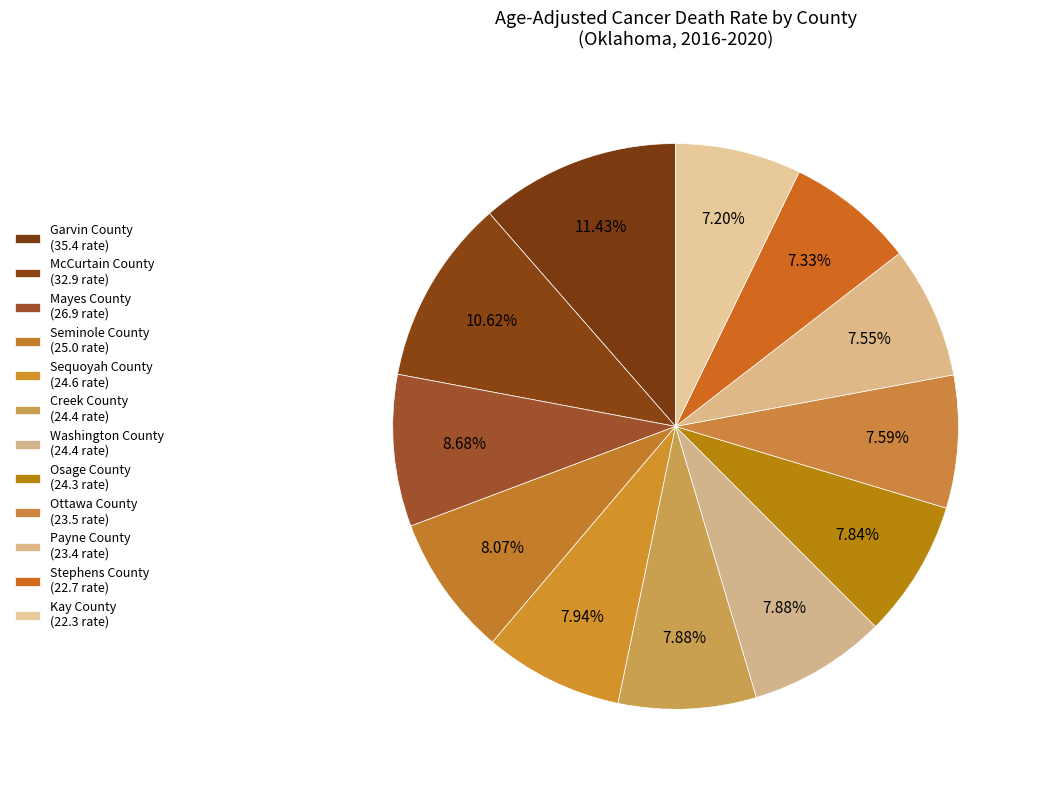

How many slices are in this pie chart?

12